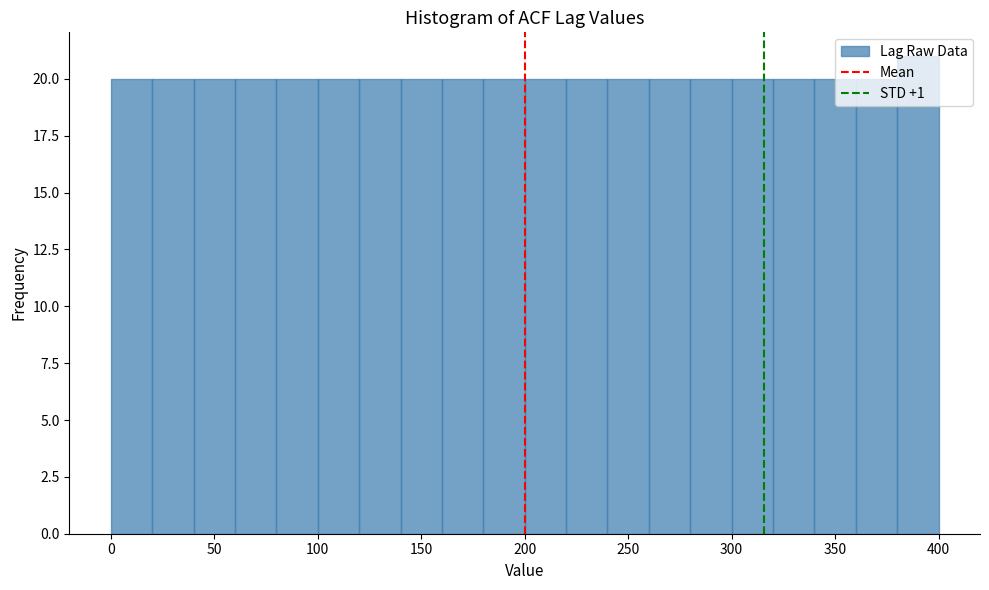

Reading left to right, list every bar in this chart as the range it spans on the x-axis followed by its height. The values are not printed on the chart, so give them approximately, as read against the axis.

0 to 20: 20
20 to 40: 20
40 to 60: 20
60 to 80: 20
80 to 100: 20
100 to 120: 20
120 to 140: 20
140 to 160: 20
160 to 180: 20
180 to 200: 20
200 to 220: 20
220 to 240: 20
240 to 260: 20
260 to 280: 20
280 to 300: 20
300 to 320: 20
320 to 340: 20
340 to 360: 20
360 to 380: 20
380 to 400: 21